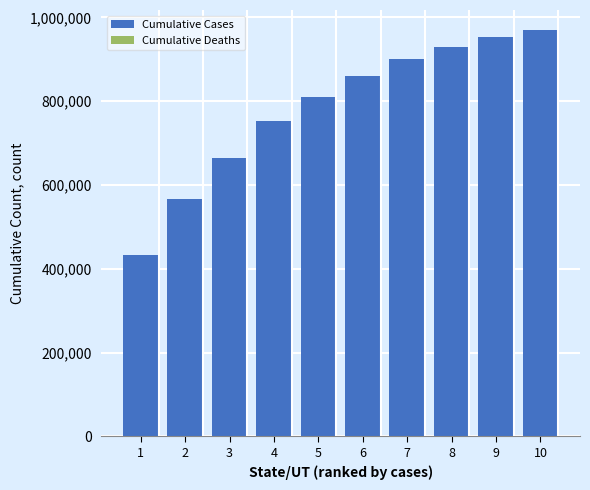

At which category is the sum across all series the highest?

10